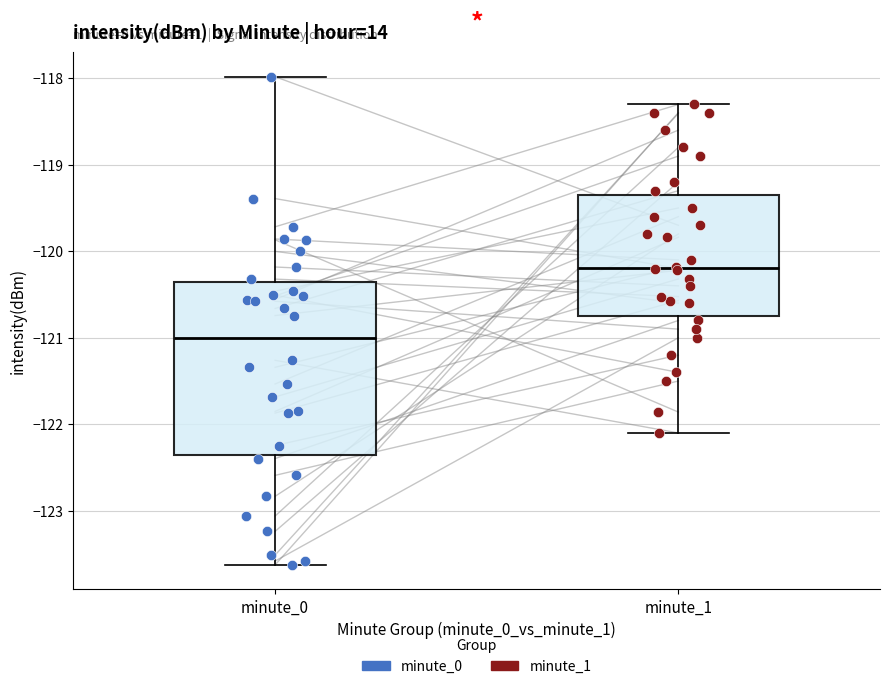

Which box has the lowest median line?

minute_0